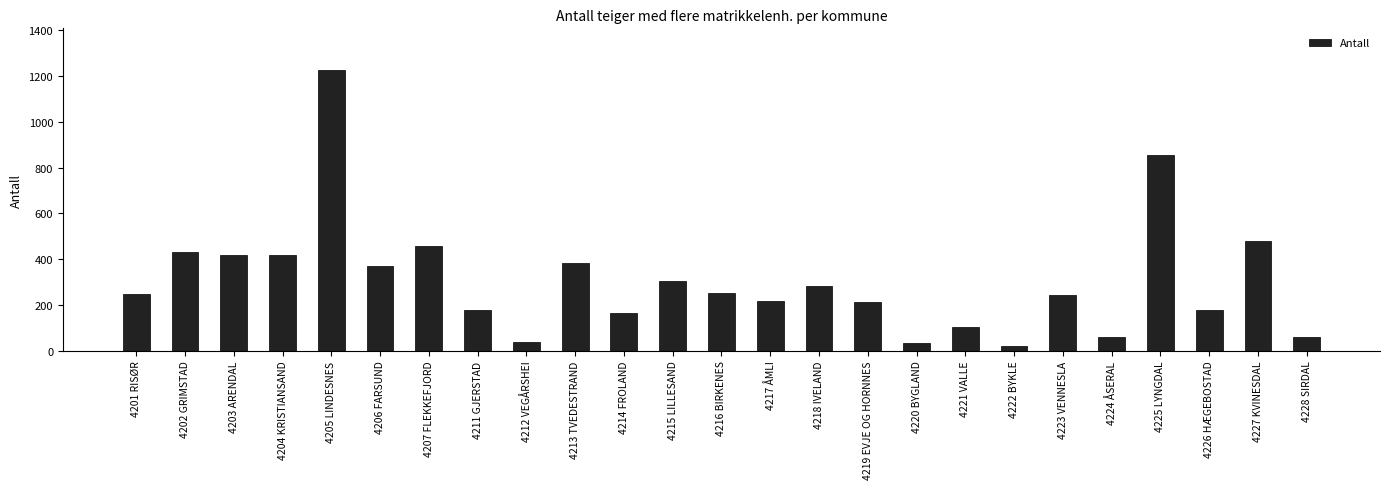

Count the number of categories in the chart.

25